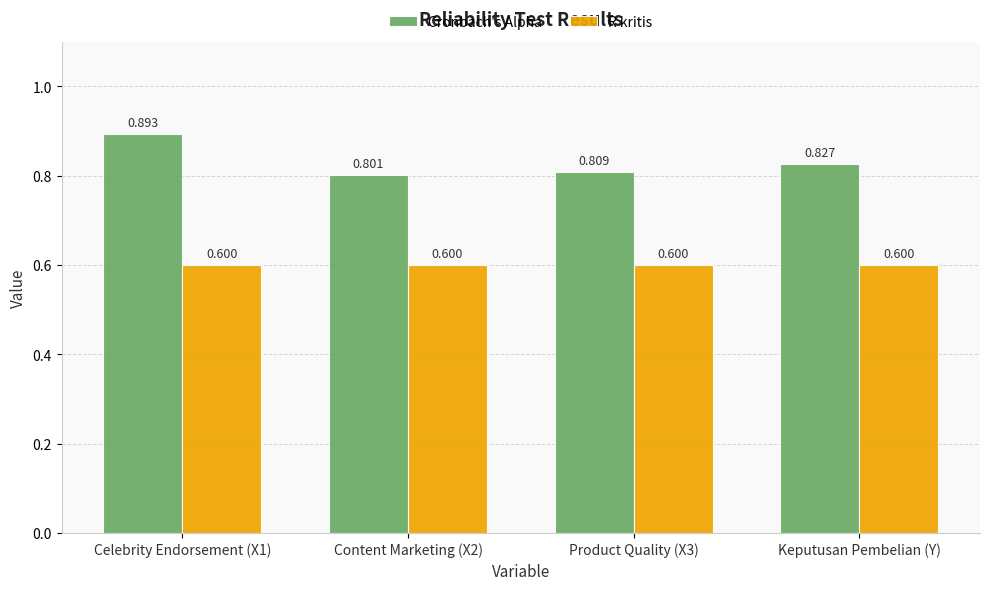

Between Celebrity Endorsement (X1) and Product Quality (X3), which series saw the biggest shift?

Cronbach's Alpha